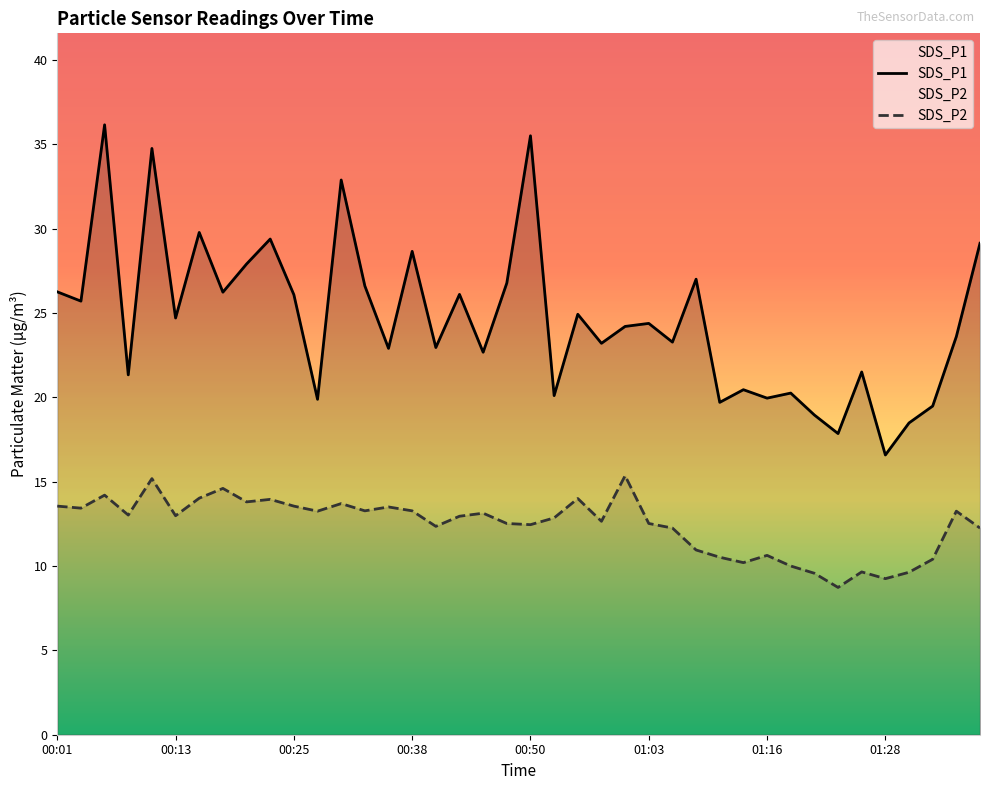

What is the sum of all SDS_P2 values?

497.3